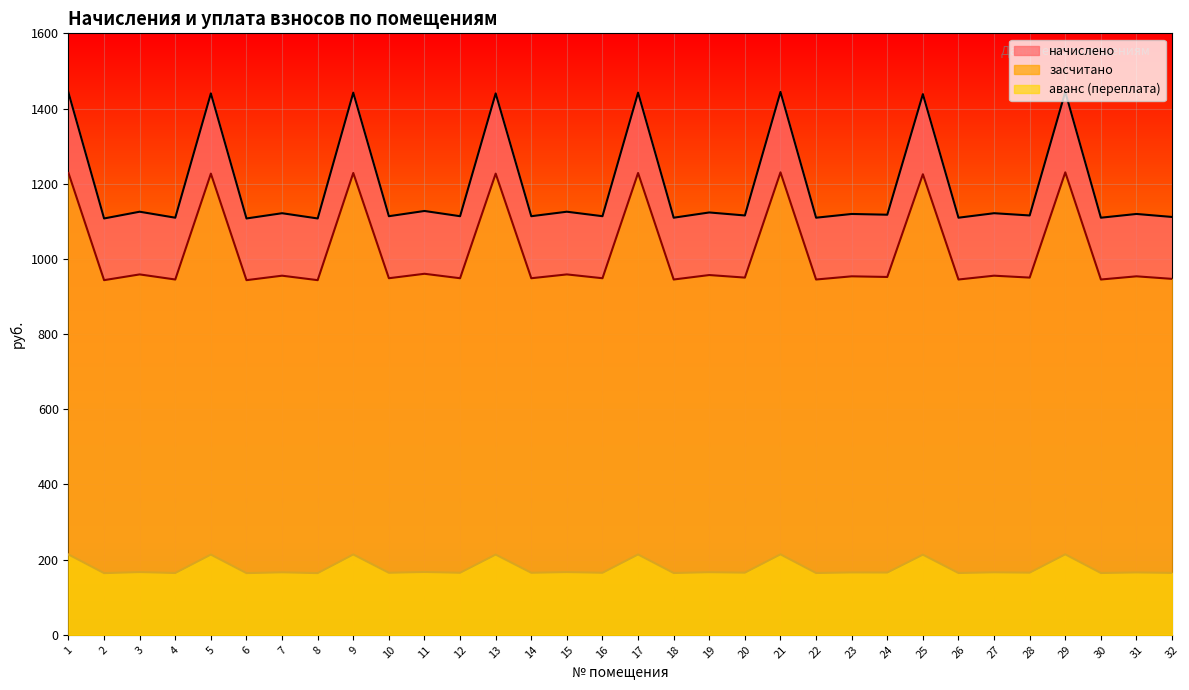

Where is аванс (переплата) nearest to the value 189?

11